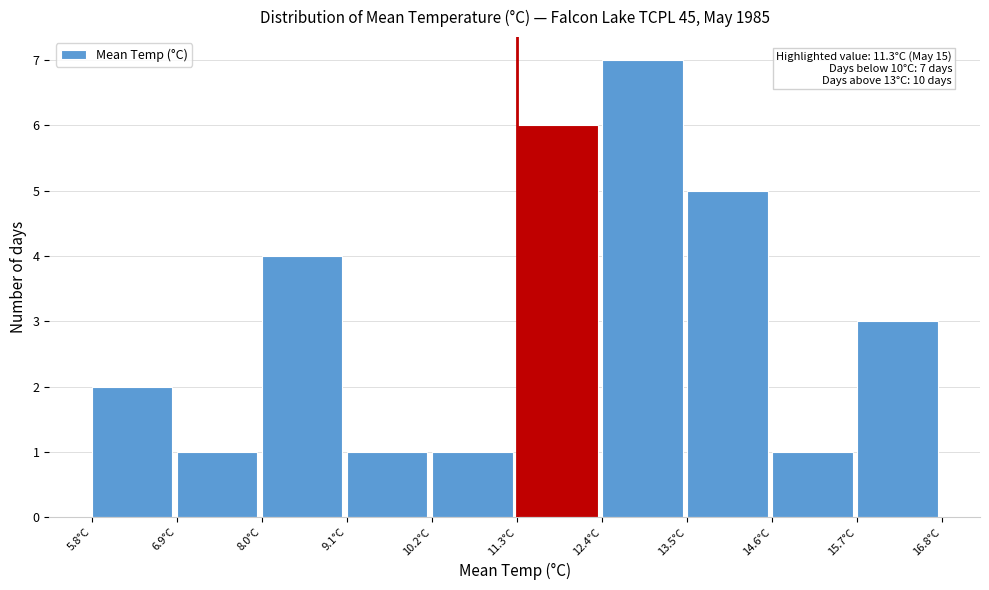

Over which range of the x-axis is the bar tallest?

12.4 to 13.5